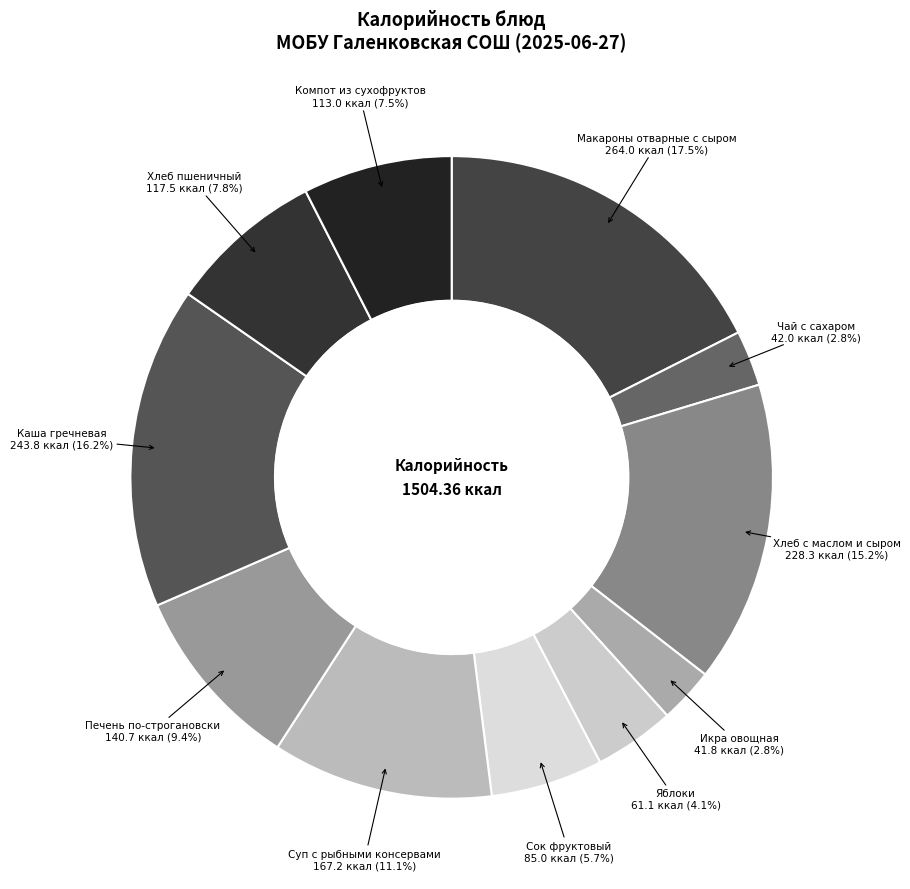

To the nearest percent, what is the average slice percentage?

9%